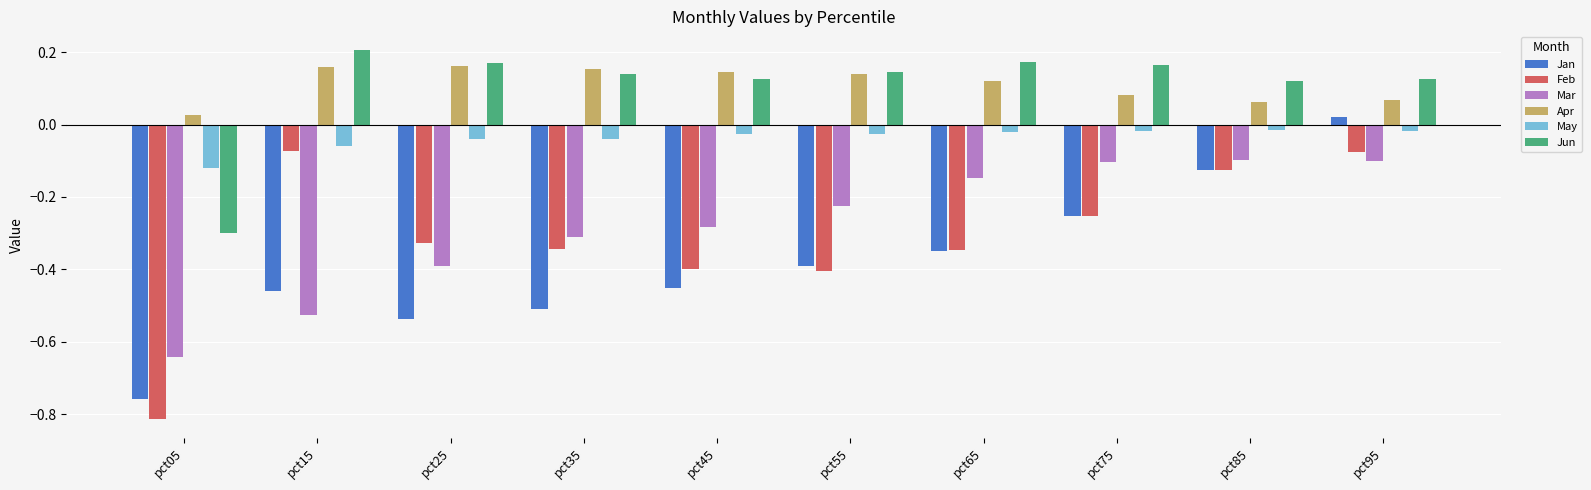

Which series changed the most between pct25 and pct45?

Mar